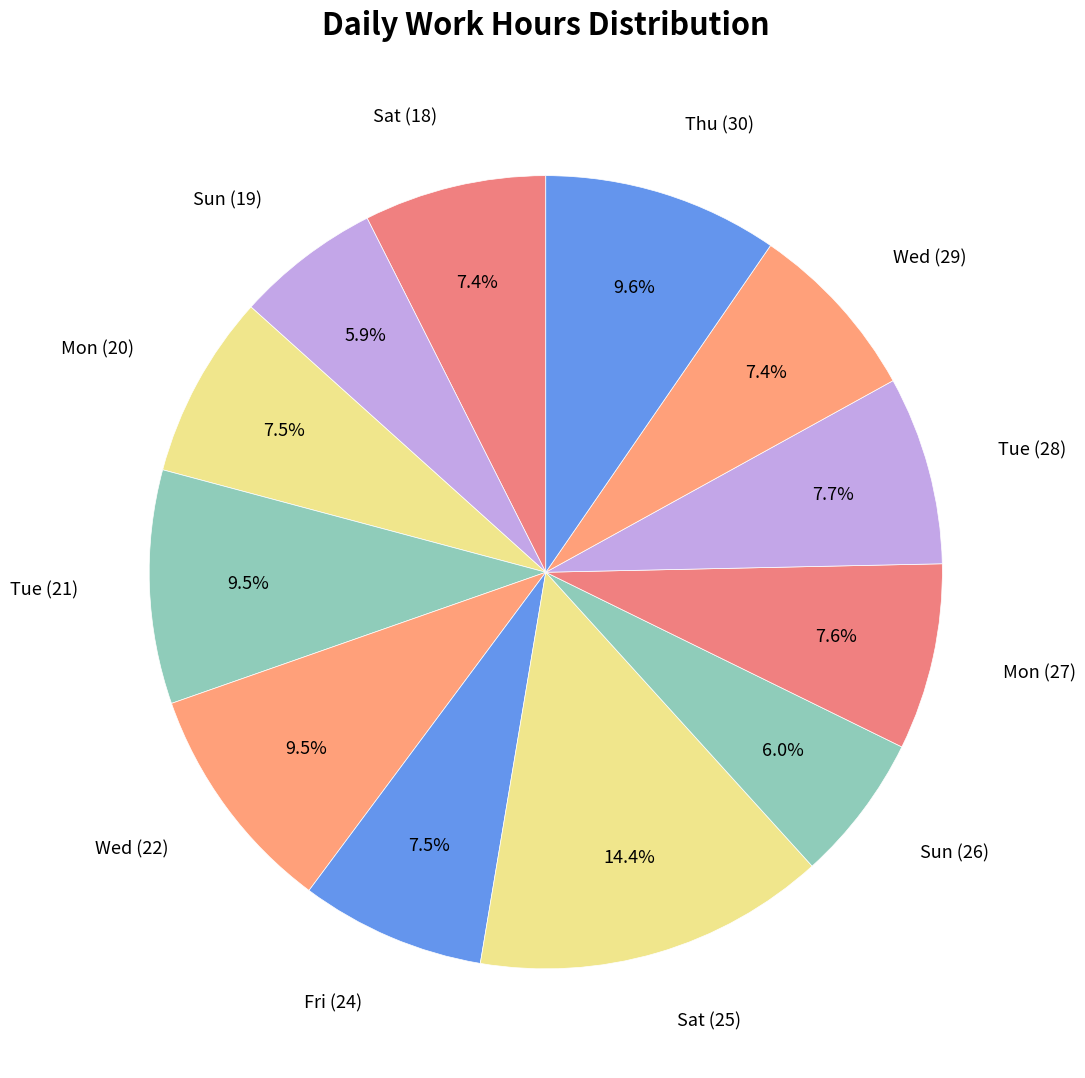

How many slices are in this pie chart?

12